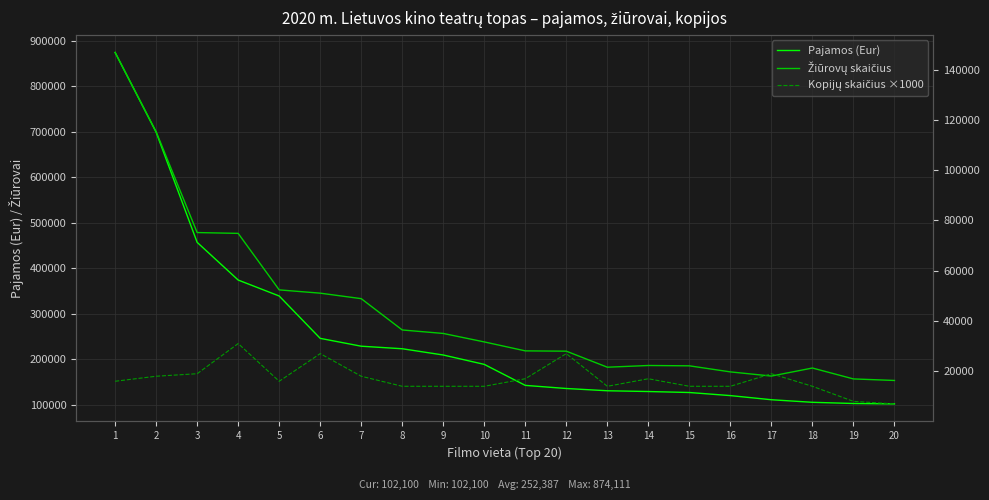

Which series has the largest range (max minus min)?

Pajamos (Eur)